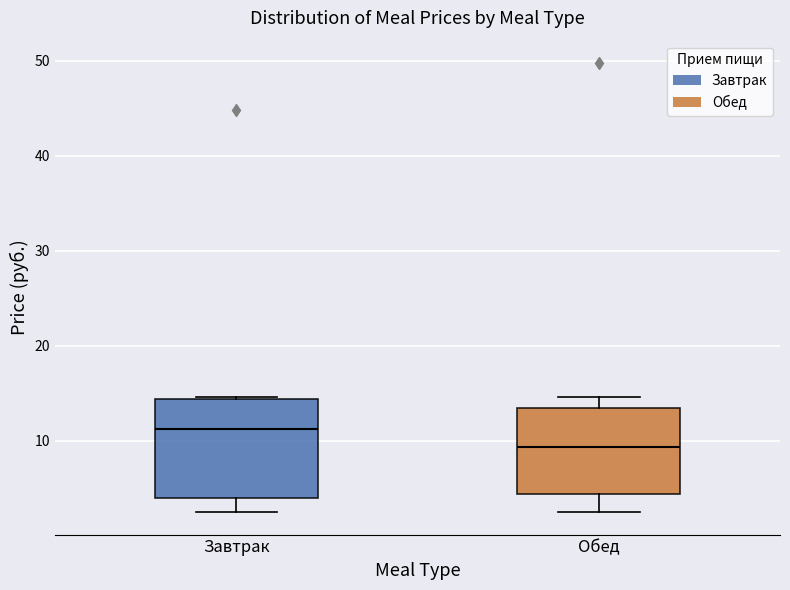

Comparing the boxes themselves (not the whiskers), which one is the tallest?

Завтрак